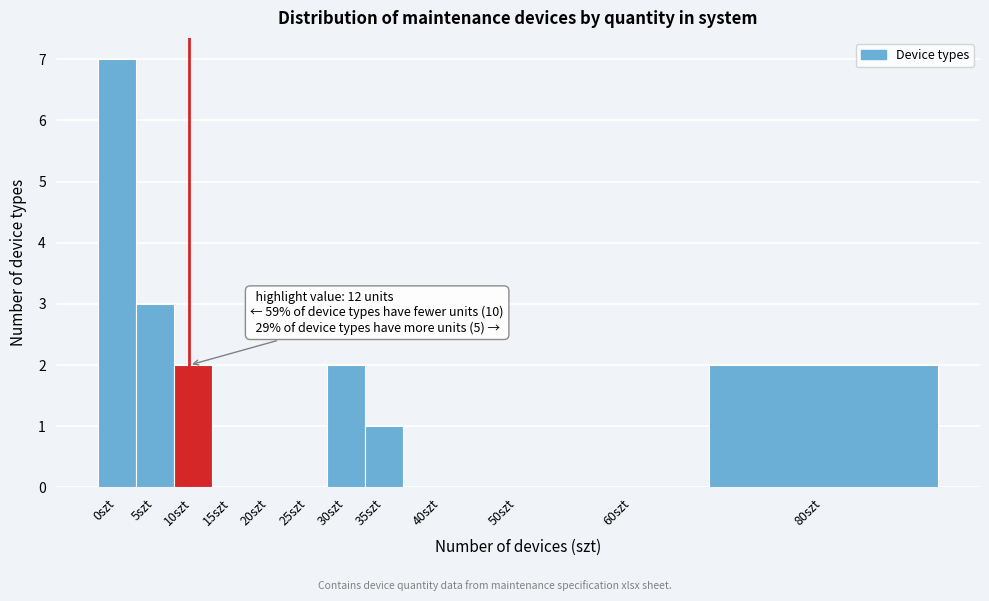

Reading left to right, what are all the values shown in this chart?

0szt=7	5szt=3	10szt=2	15szt=0	20szt=0	25szt=0	30szt=2	35szt=1	40szt=0	50szt=0	60szt=0	80szt=2